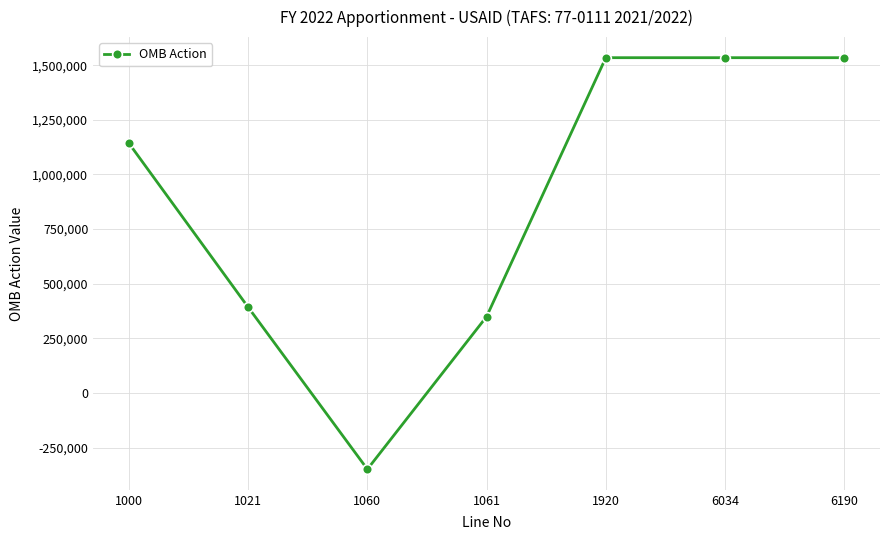

How many lines are shown in the chart?

1